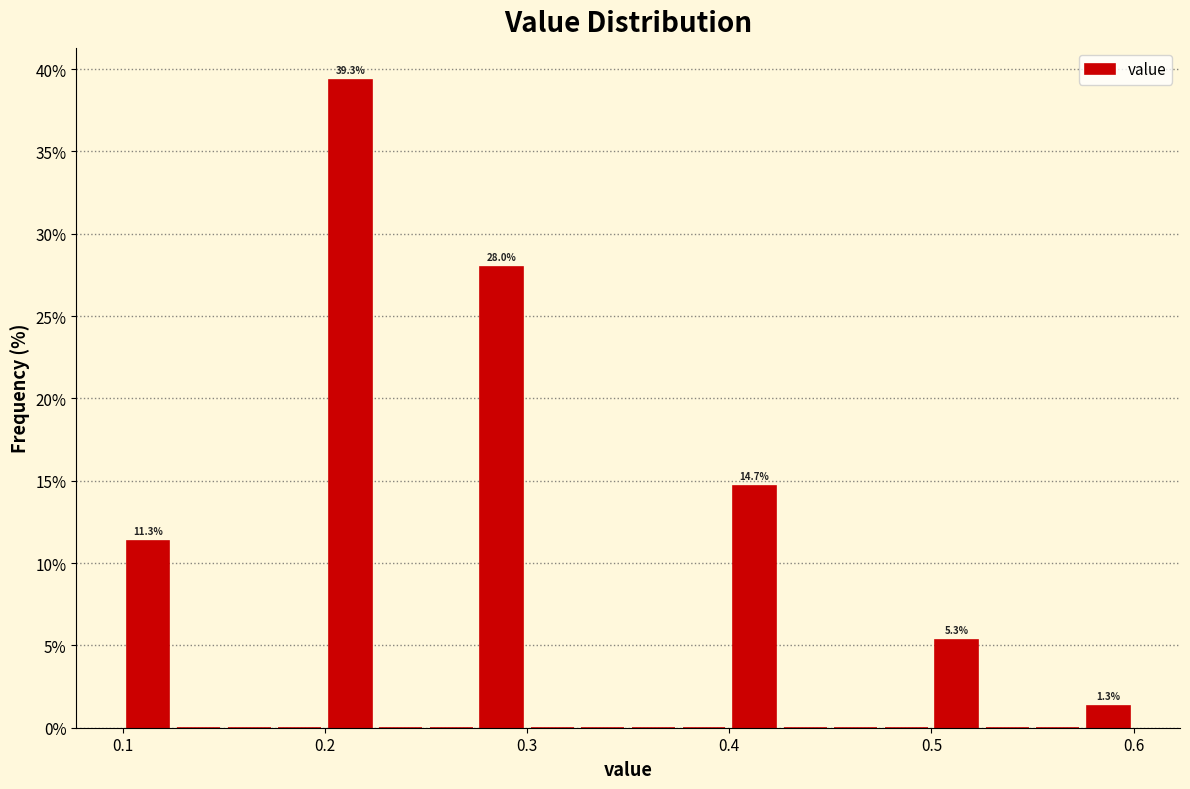

Around what value on the x-axis is the tallest bar? Give the approximate position of its centre, as read against the axis.

0.21